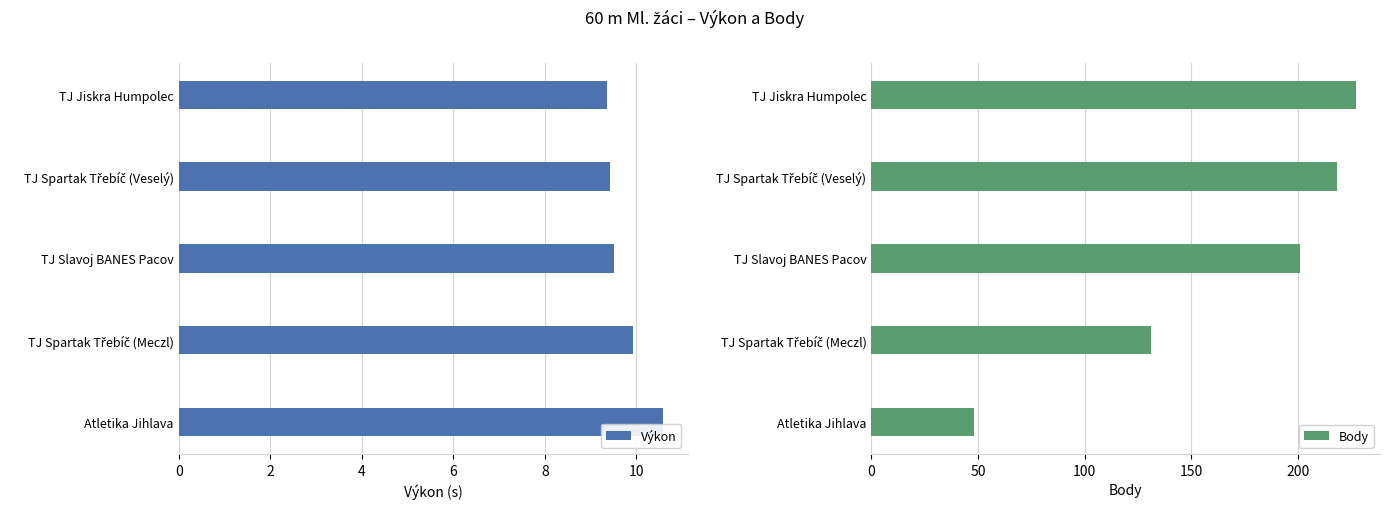

What is the value of the Výkon bar at the 3rd from the left?

9.5